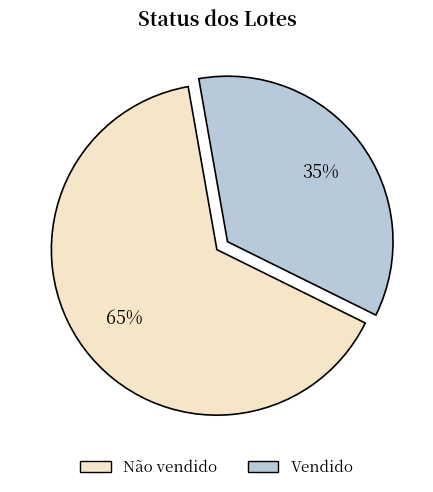

Do Vendido and Não vendido together represent more than half of the pie?

Yes